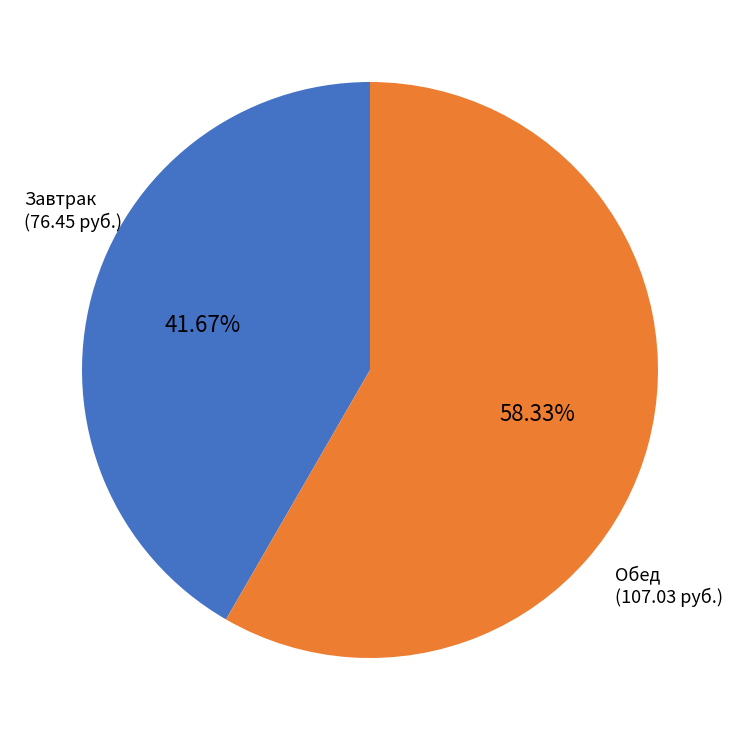

Is there a majority slice in this chart?

Yes